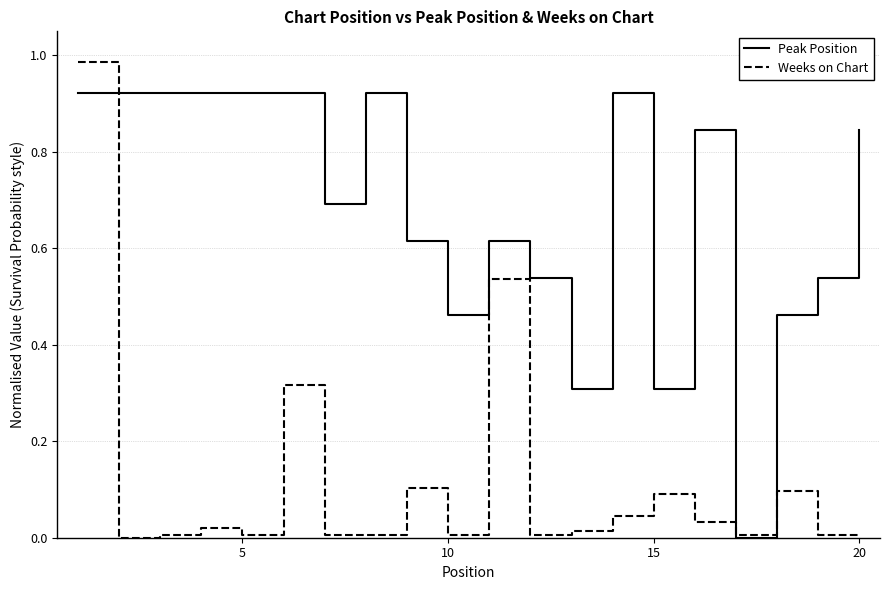

List the series in order of their peak value, highest first.

Weeks on Chart, Peak Position